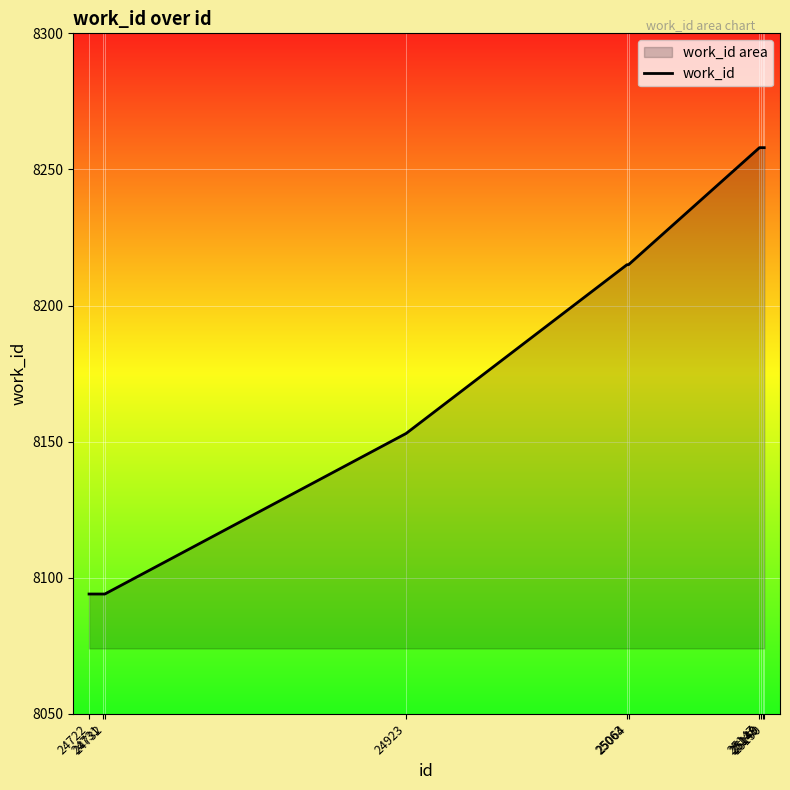

The chart shows a value of 8215 at 25064. True or false?

True